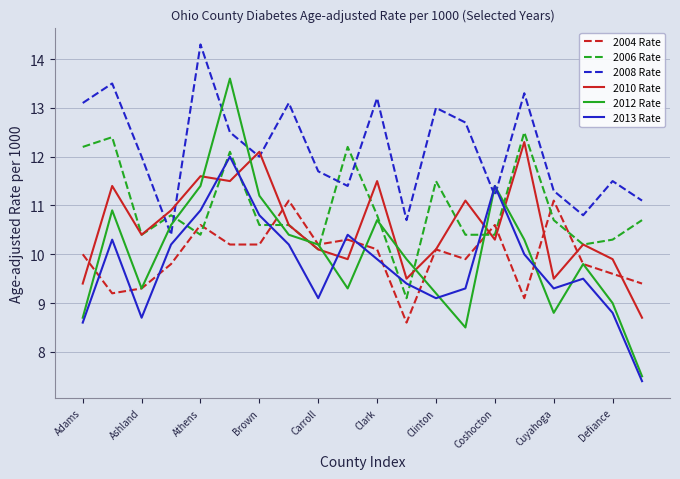

What is the maximum value for 2012 Rate?

13.6